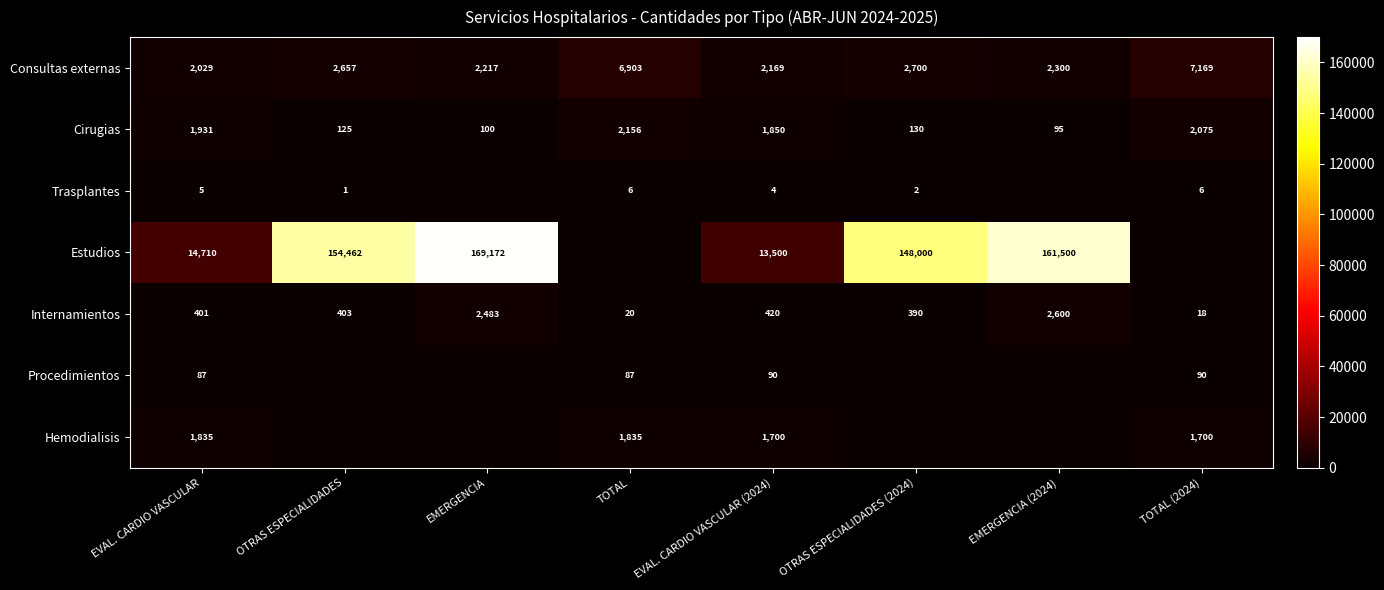

What is the total value across all series at EVAL. CARDIO VASCULAR?

20998